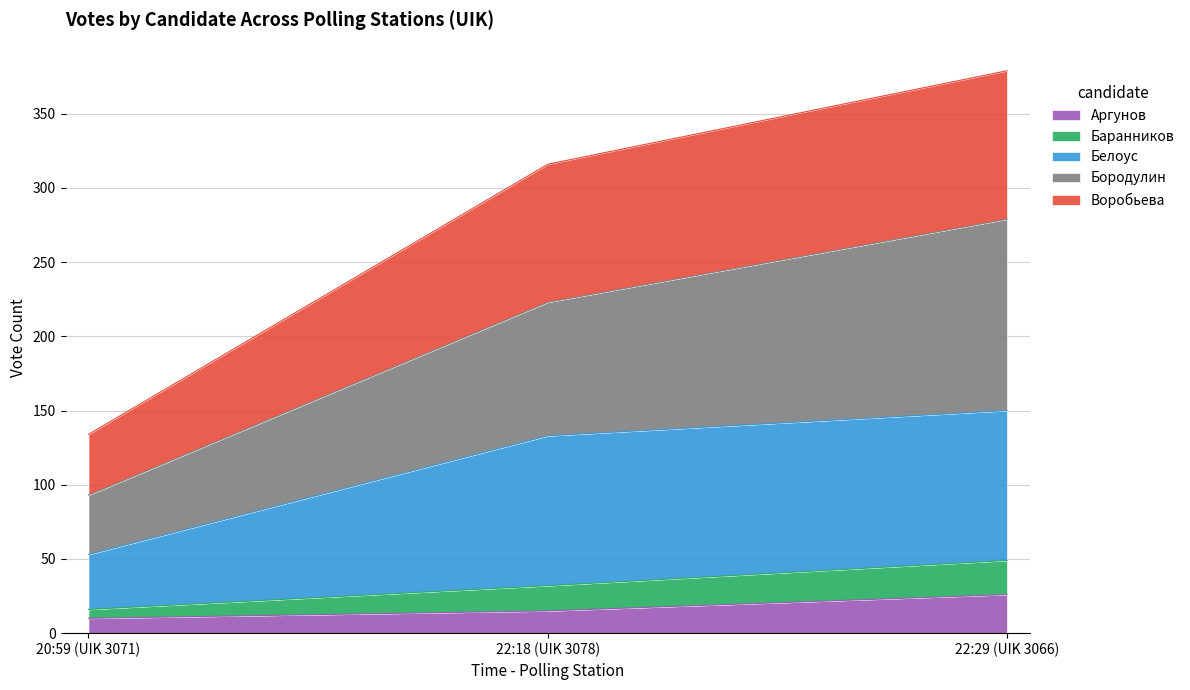

At which category does the chart reach its minimum across all series?

20:59 (UIK 3071)